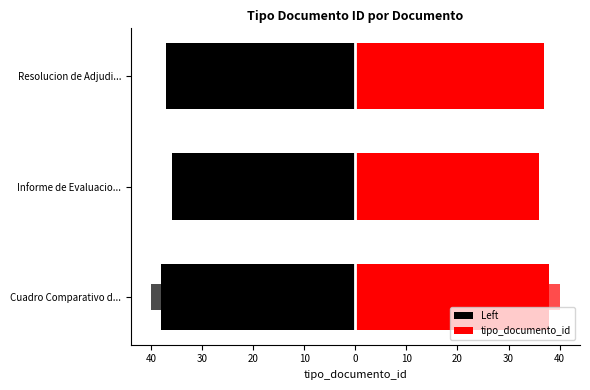

Is it true that the value at Resolucion de Adjudicacion is 50?

False